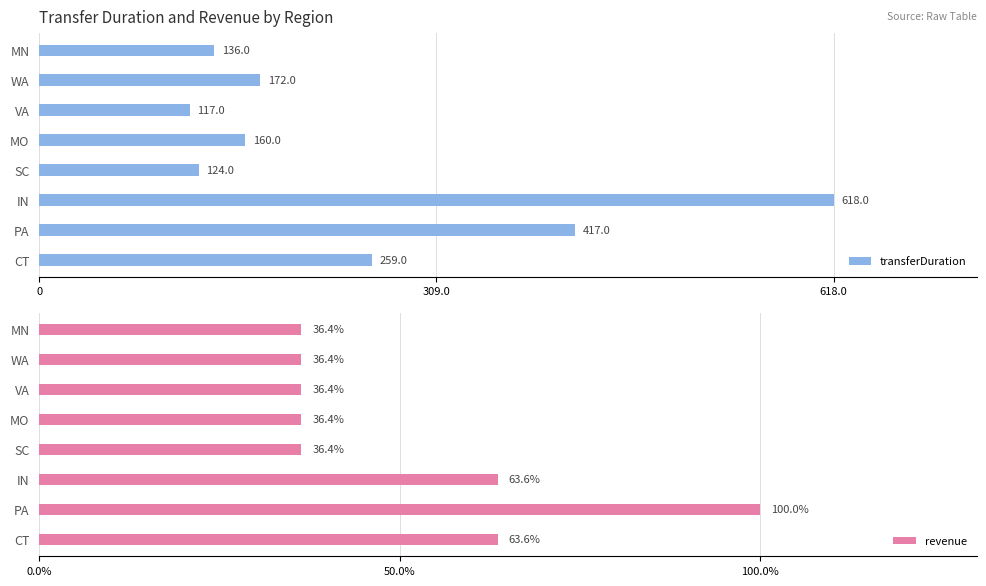

List the series in order of their peak value, lowest first.

revenue, transferDuration